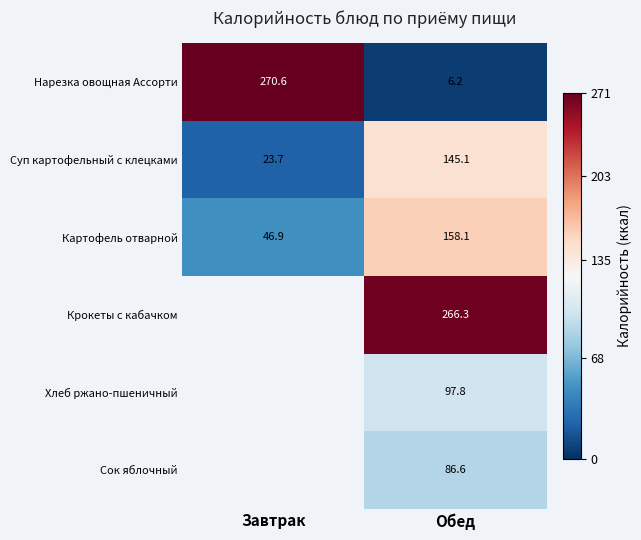

Is the value of Сок яблочный at Обед greater than the value of Нарезка овощная Ассорти at Обед?

Yes